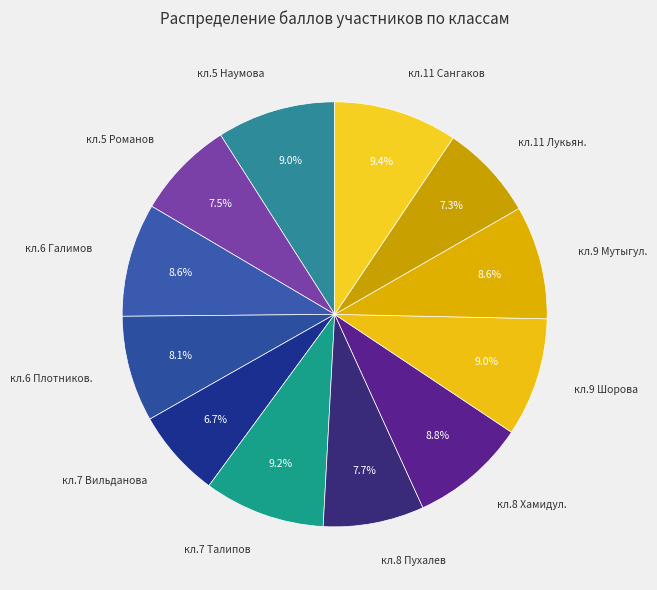

How much of the chart is everything except кл.6 Плотников.?

91.9%